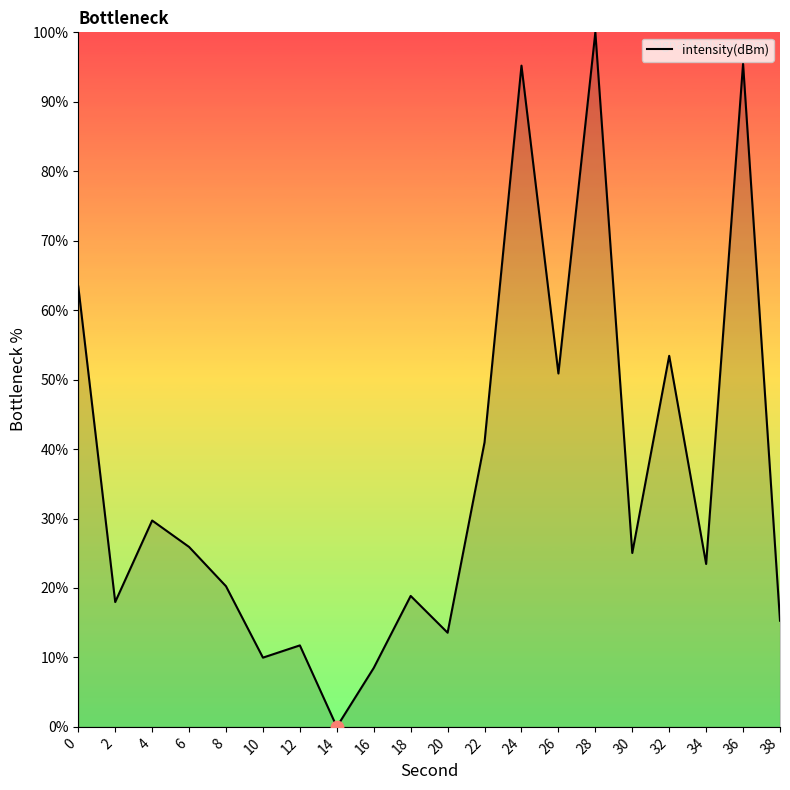

What is the change in value from 6 to 32?

+27.5